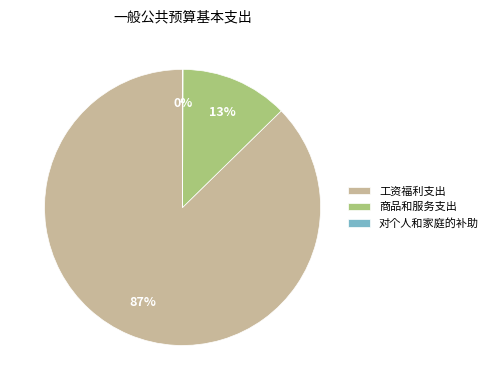

Between 商品和服务支出 and 工资福利支出, which is larger?

工资福利支出